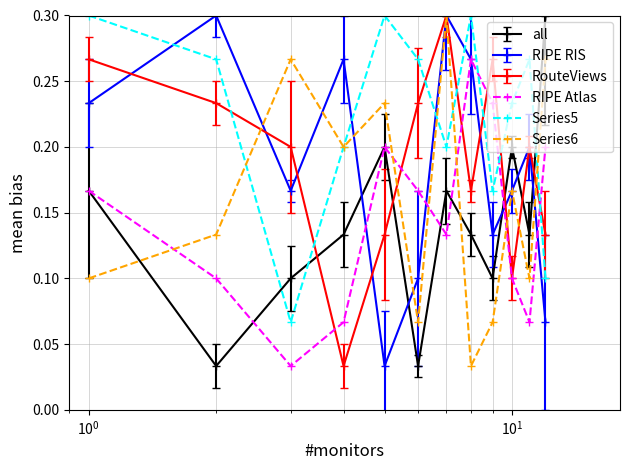

At how many categories does at least one series exceed 0?

12